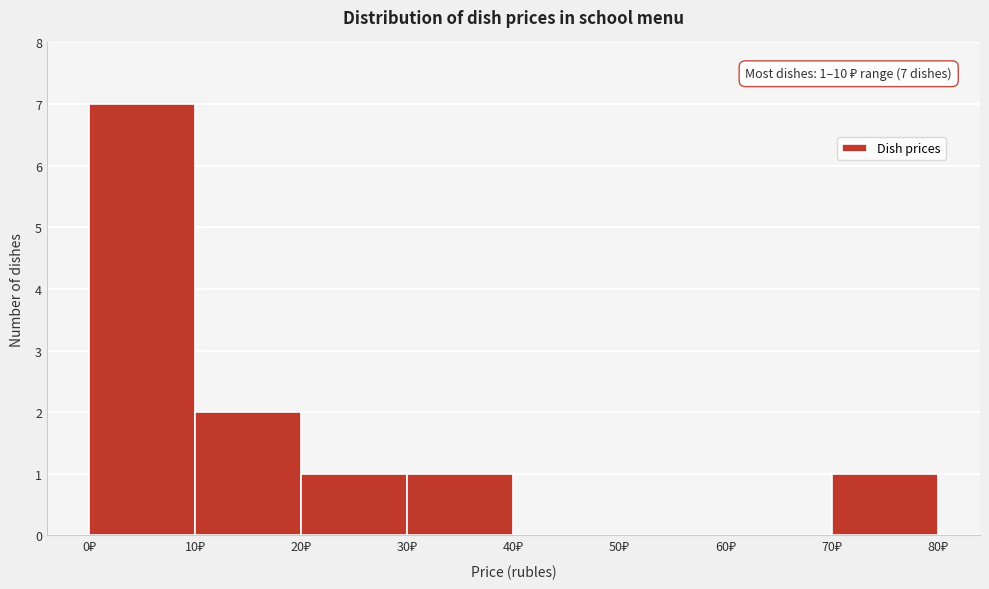

Which range on the x-axis has the tallest bar?

0 to 10